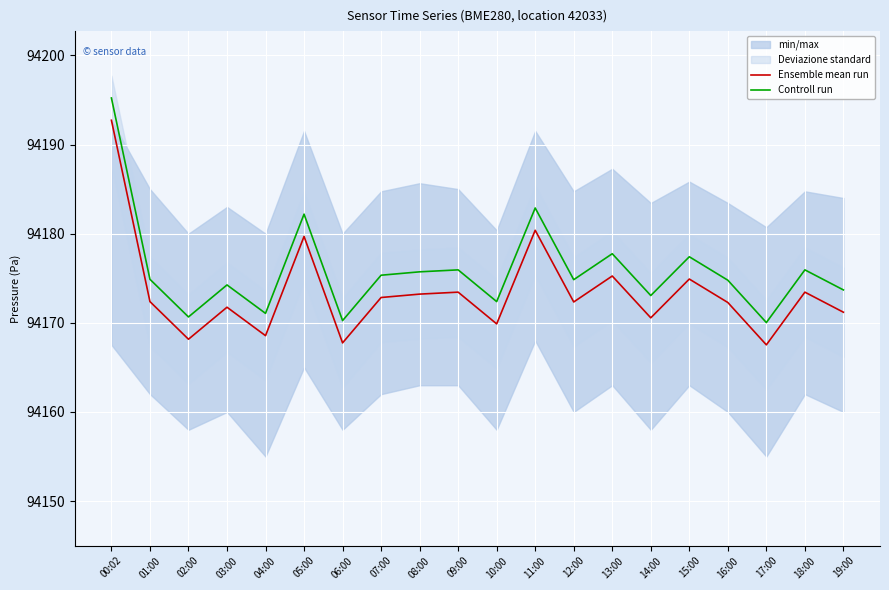

How many data points in Controll run are above 94174?

13